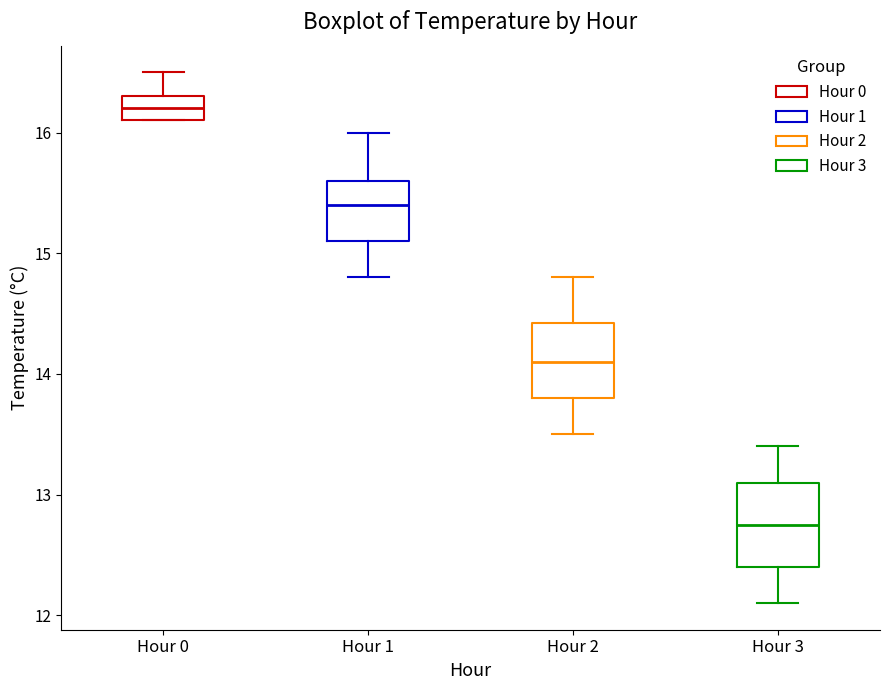

Reading left to right, transcribe this box plot: for each box, give where its median line is, the range the box spans, and where its two whiskers end, as read against the y-axis. The values are not printed on the chart, so give them approximately, as read against the axis.

Hour 0: median 16.2, box 16.1 to 16.3, whiskers 16.1 to 16.5
Hour 1: median 15.4, box 15.1 to 15.6, whiskers 14.8 to 16.0
Hour 2: median 14.1, box 13.8 to 14.4, whiskers 13.5 to 14.8
Hour 3: median 12.8, box 12.4 to 13.1, whiskers 12.1 to 13.4